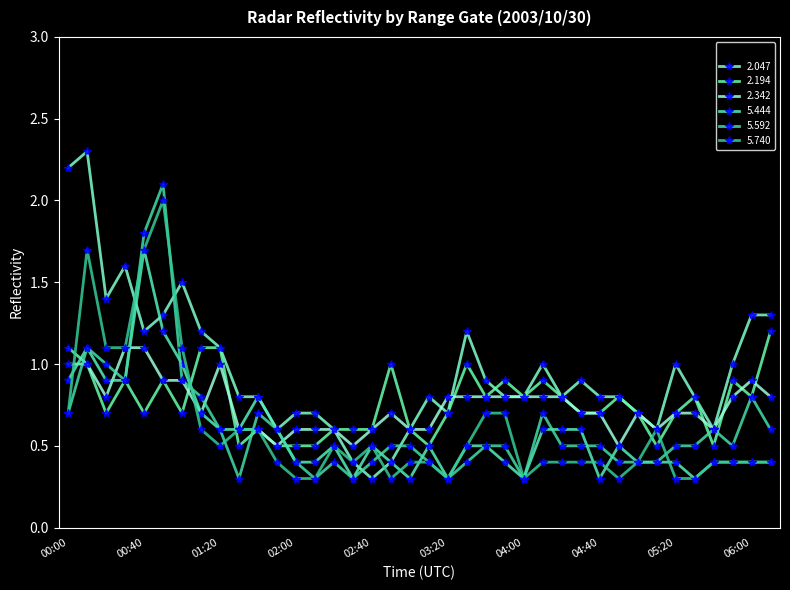

At how many categories does at least one series exceed 1?

12